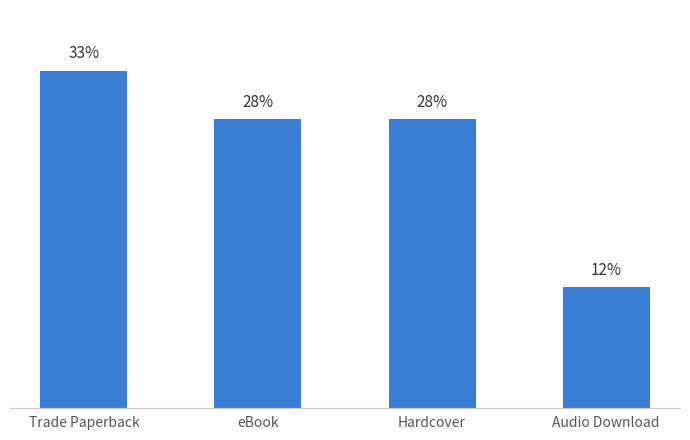

Between Trade Paperback and eBook, which is larger?

Trade Paperback